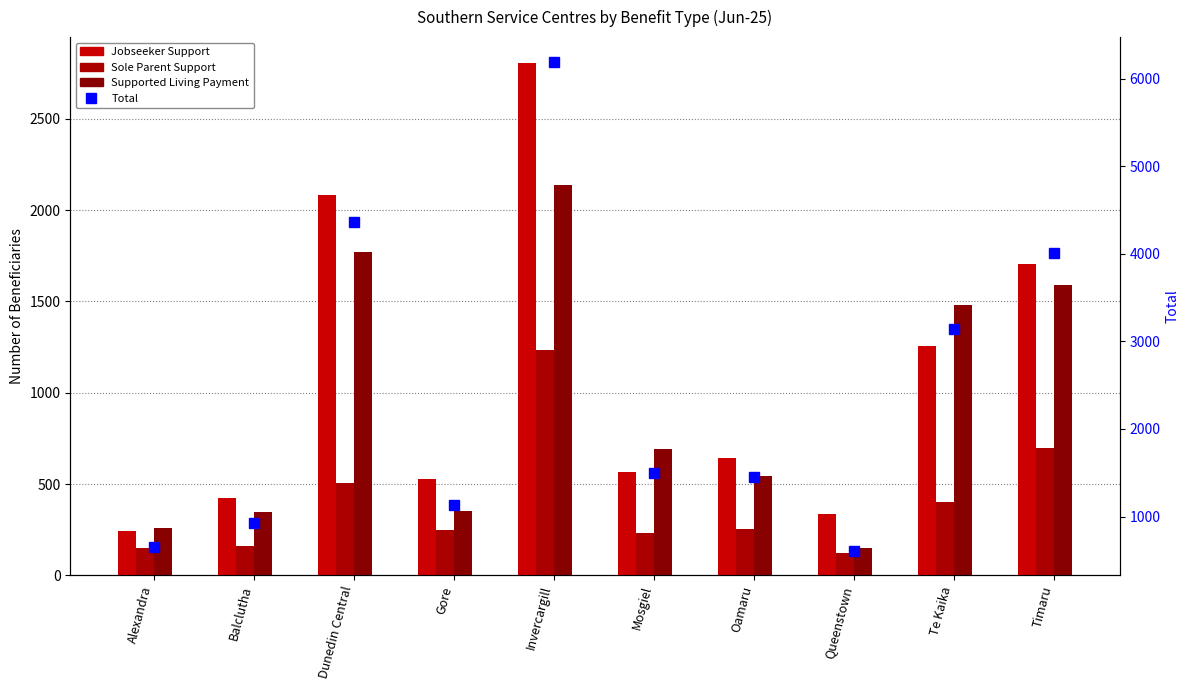

Is it true that Total equals 6195 at Invercargill?

True